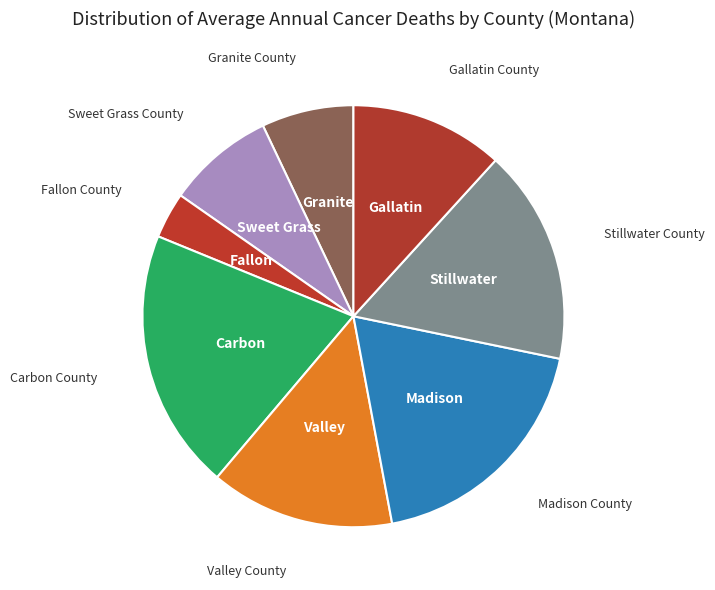

How many slices are in this pie chart?

8